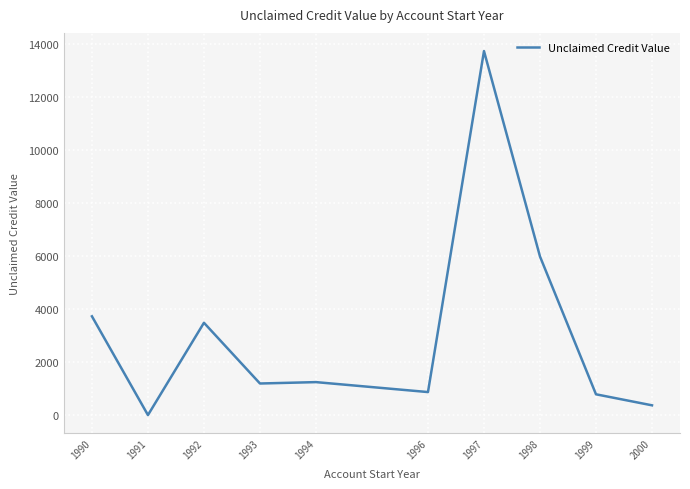

Where is the data nearest to the value 6874?

1998